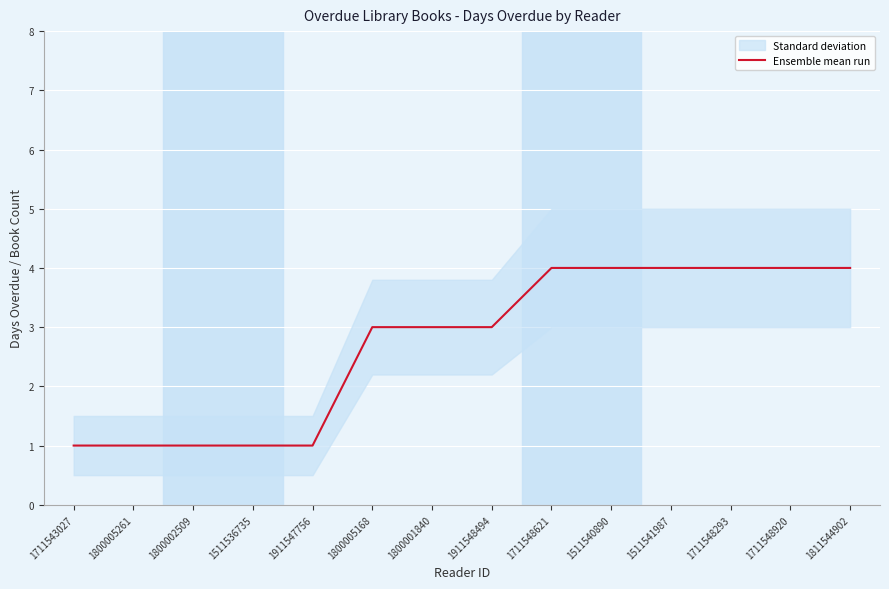

Is it true that the value at 1711548621 is 6?

False